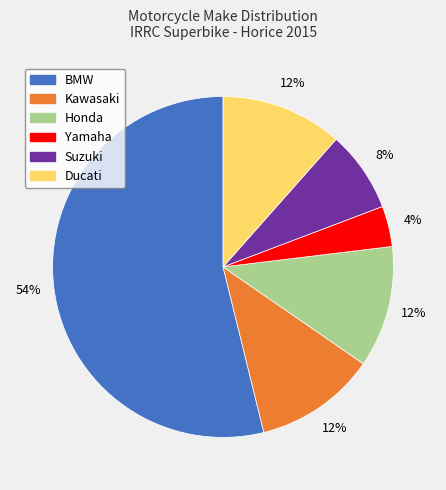

What percentage is the Yamaha slice, to the nearest percent?

4%